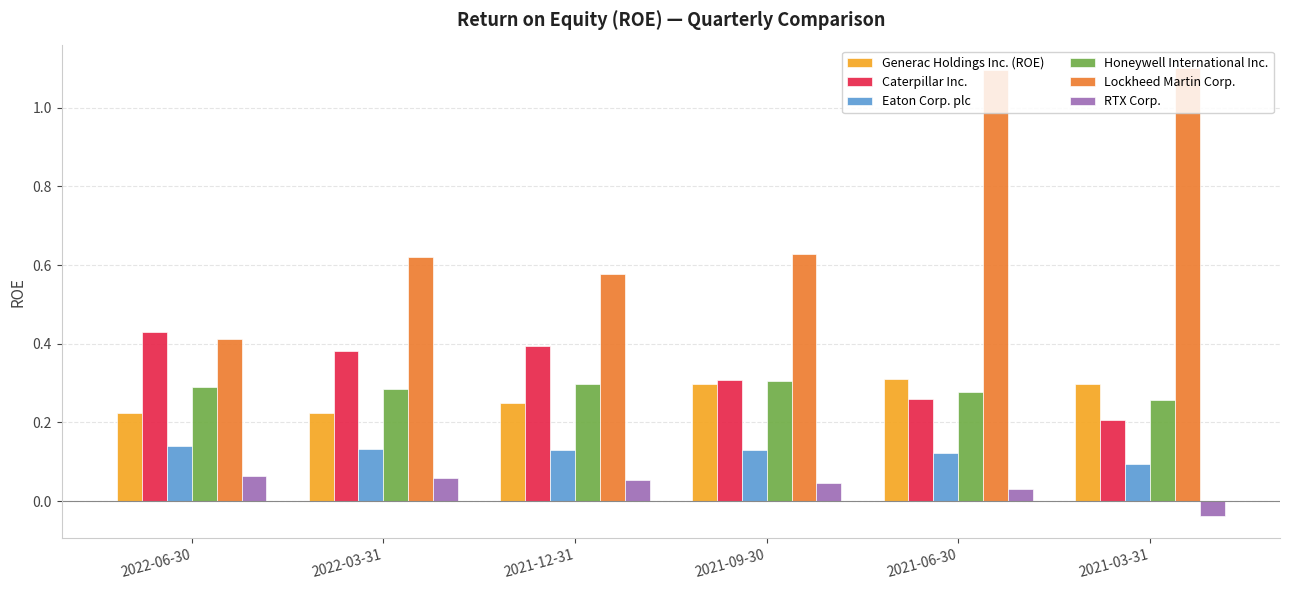

Which series changed the most between 2022-06-30 and 2021-12-31?

Lockheed Martin Corp.